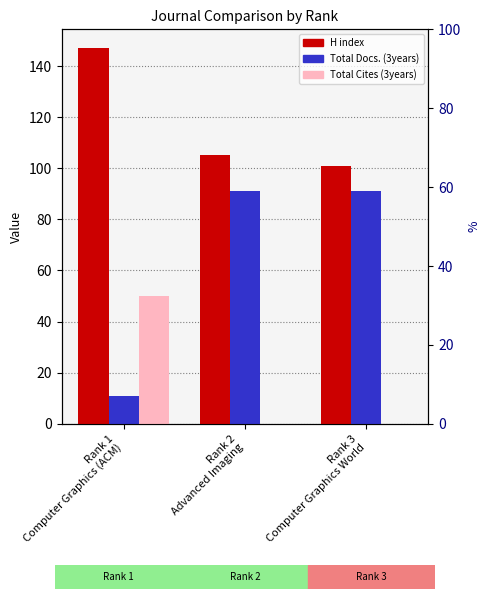

The value of H index at Rank 2
Advanced Imaging is 168. True or false?

False